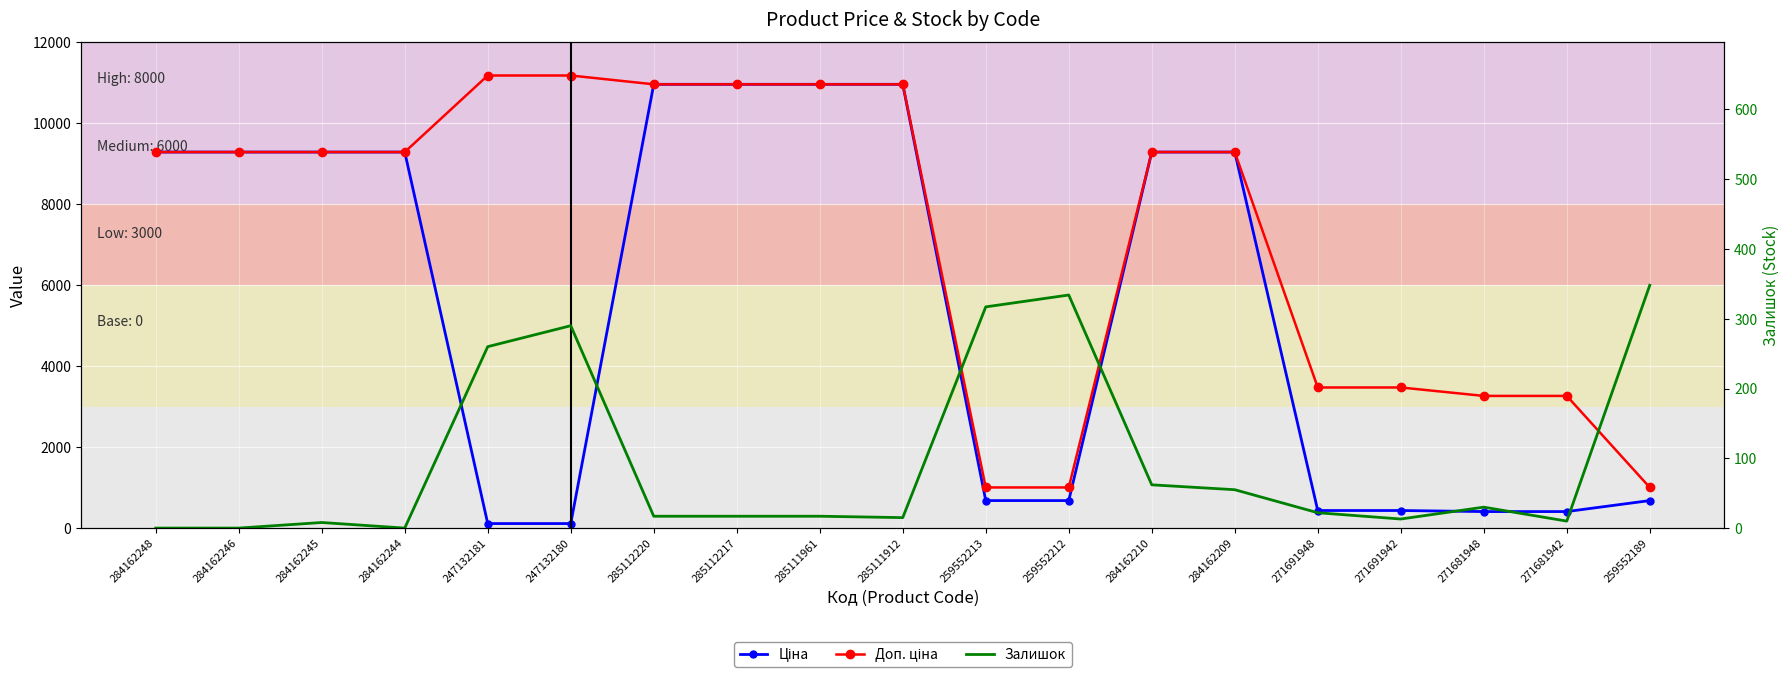

The value of Доп. ціна at 285112220 is 10964.4. True or false?

True